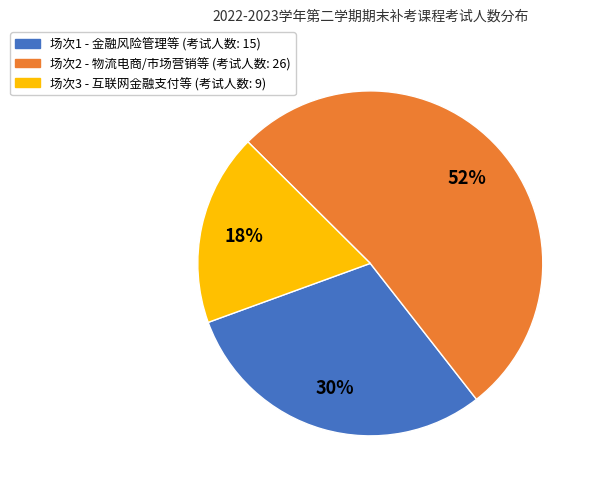

To the nearest percent, what is the difference between the largest and smallest slice percentages?

34%